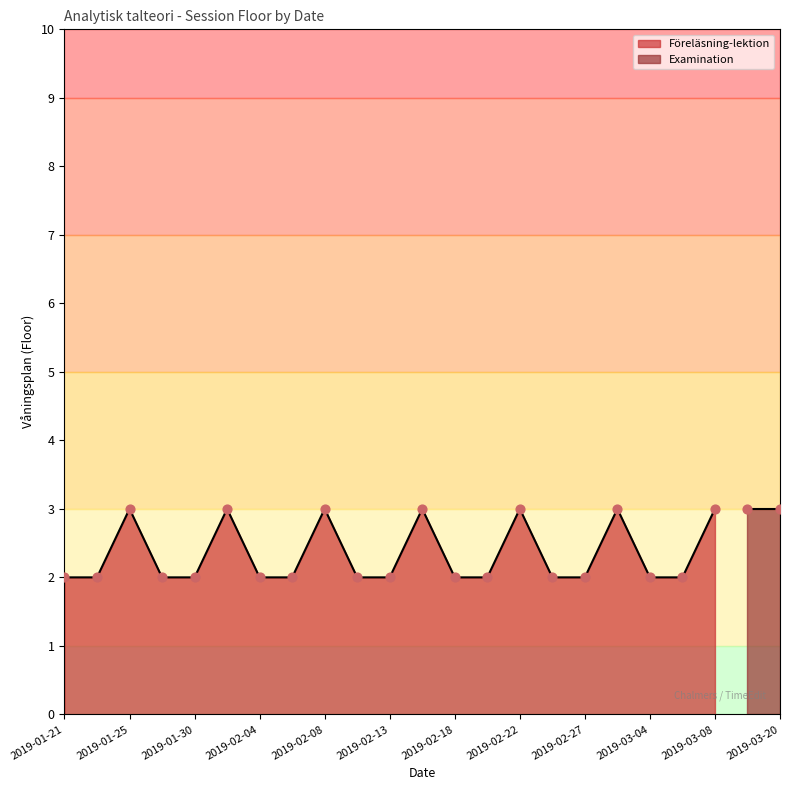

Which has a higher value, 2019-02-06 or 2019-02-15?

2019-02-15